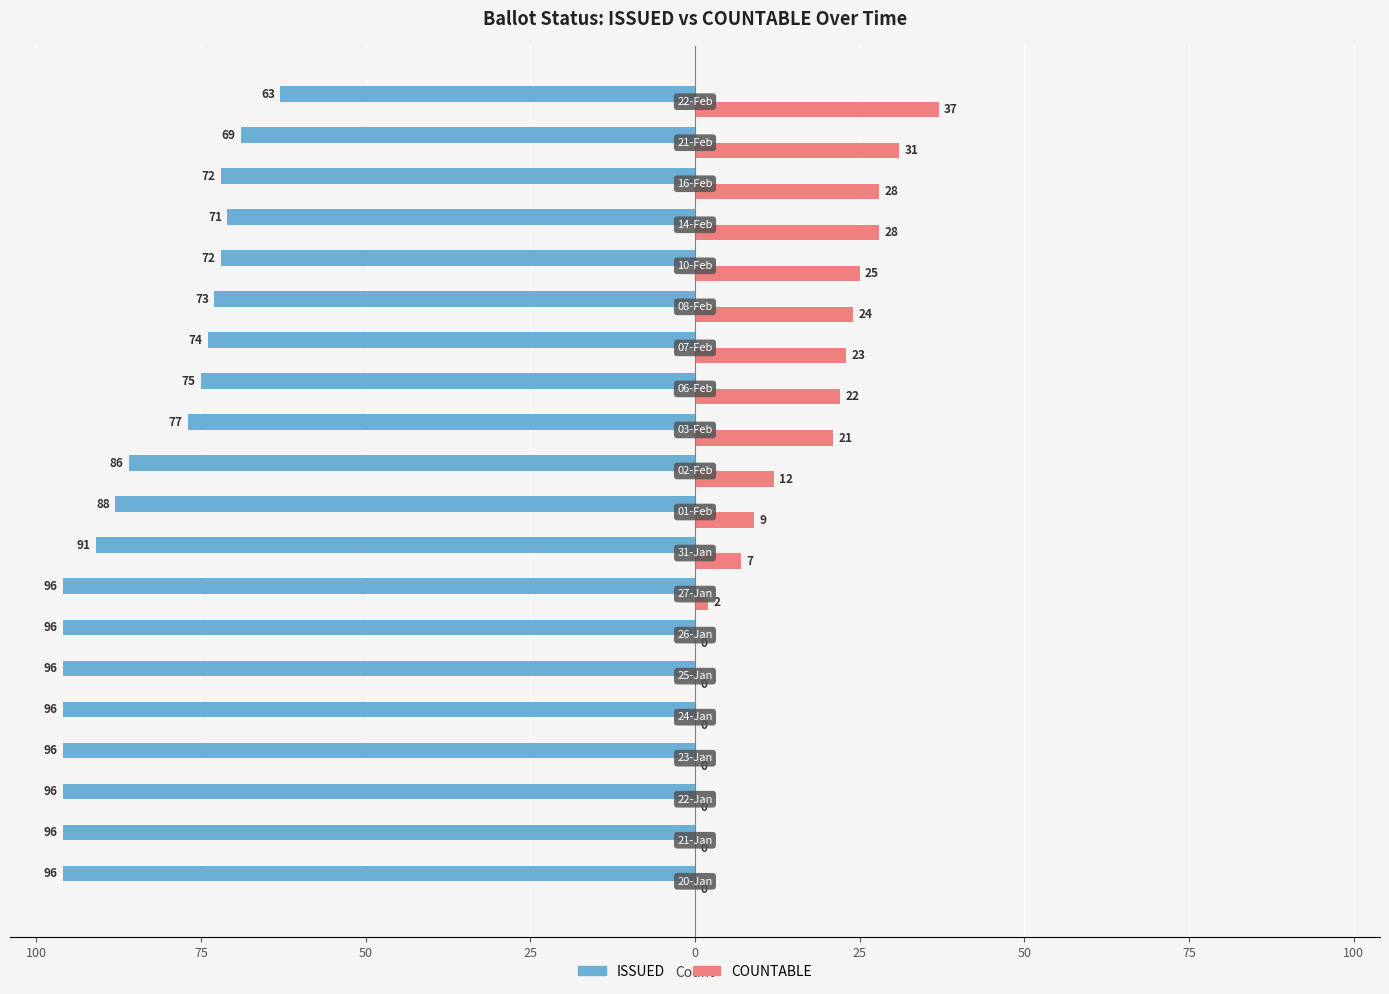

Which series has the widest spread of values?

COUNTABLE